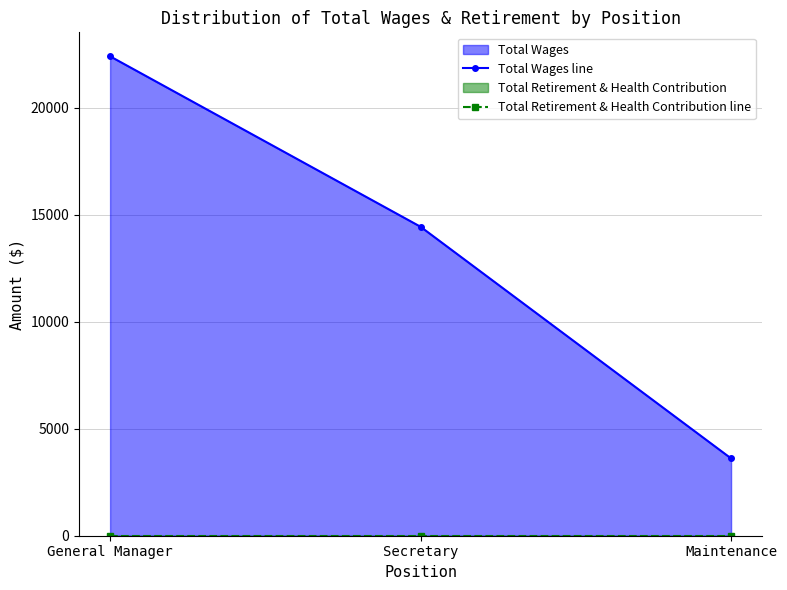

Rank the categories by Total Wages line value from highest to lowest.

General Manager, Secretary, Maintenance